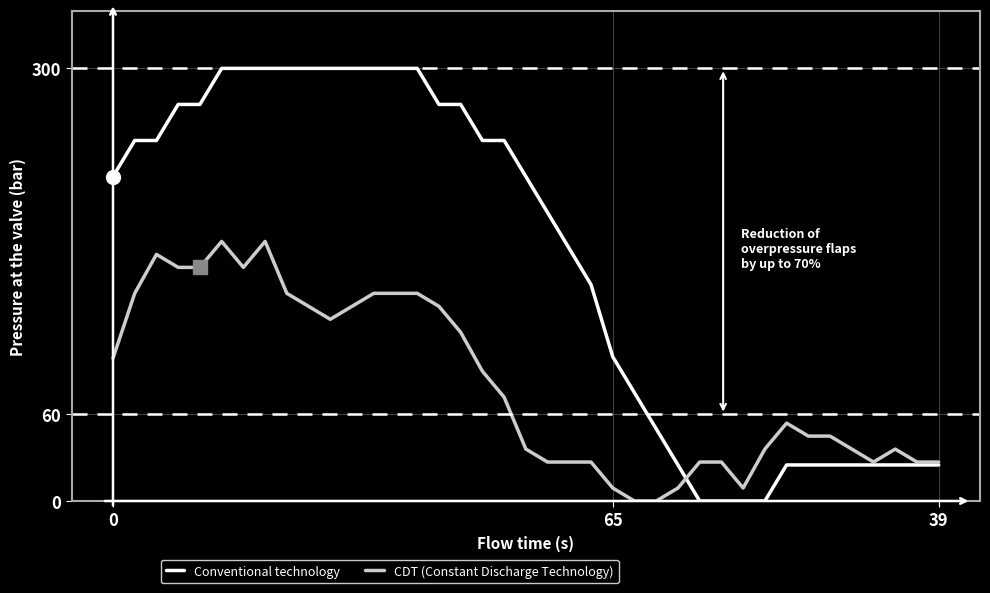

Which series has the largest total across all categories?

Conventional technology